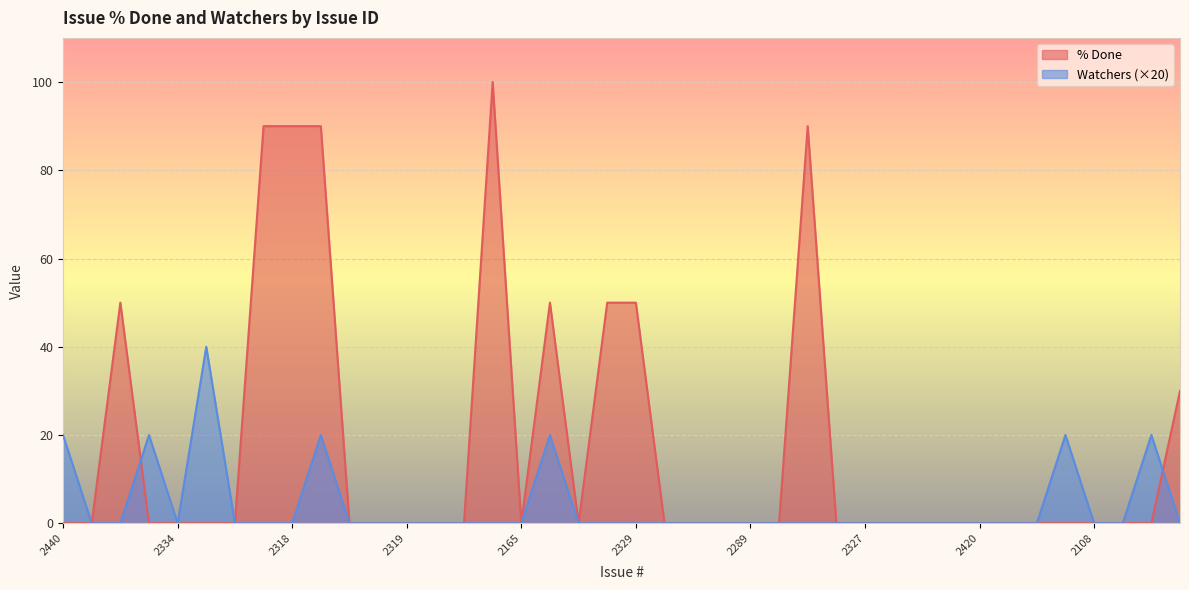

In % Done, how many points are higher than both neighbors (excluding endpoints)?

4